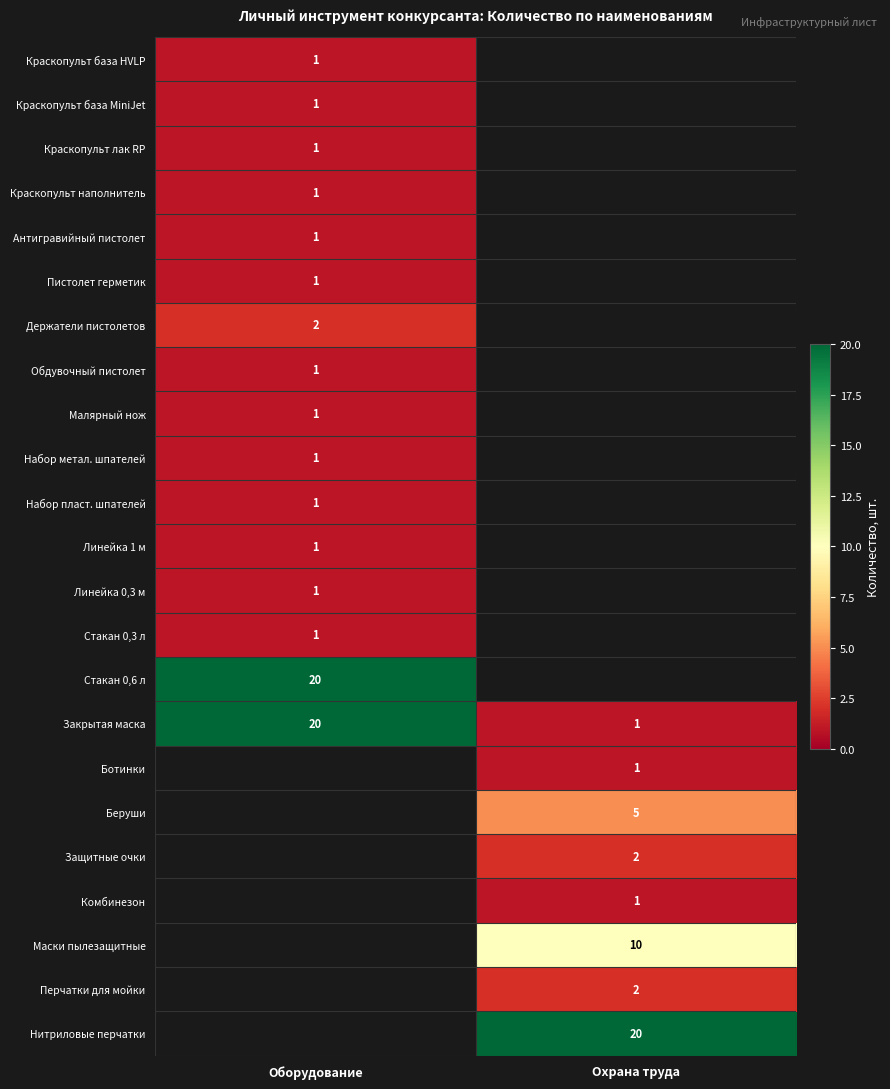

How many values in Беруши are above zero?

1